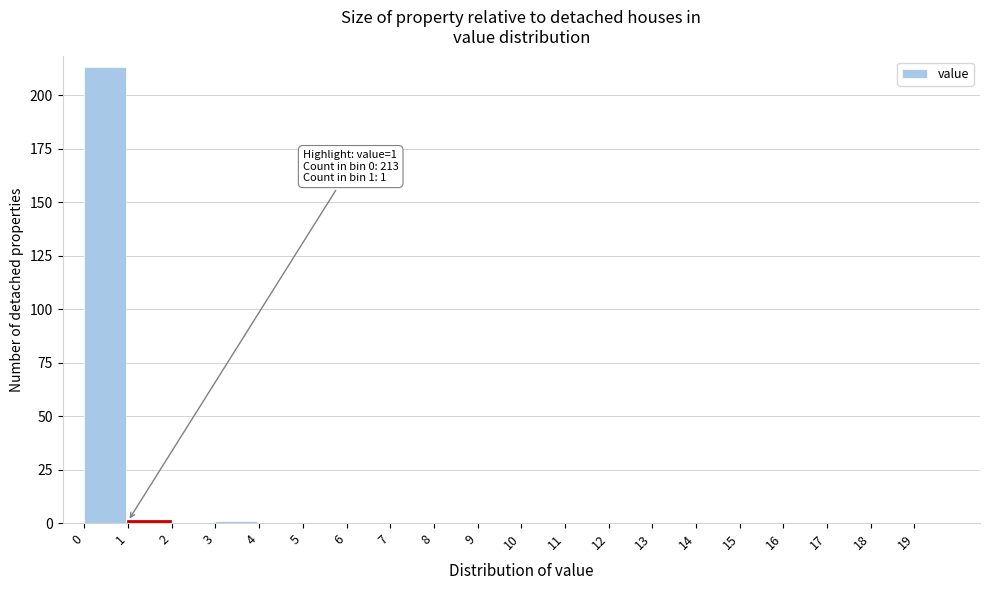

Over which range of the x-axis is the bar tallest?

0 to 1